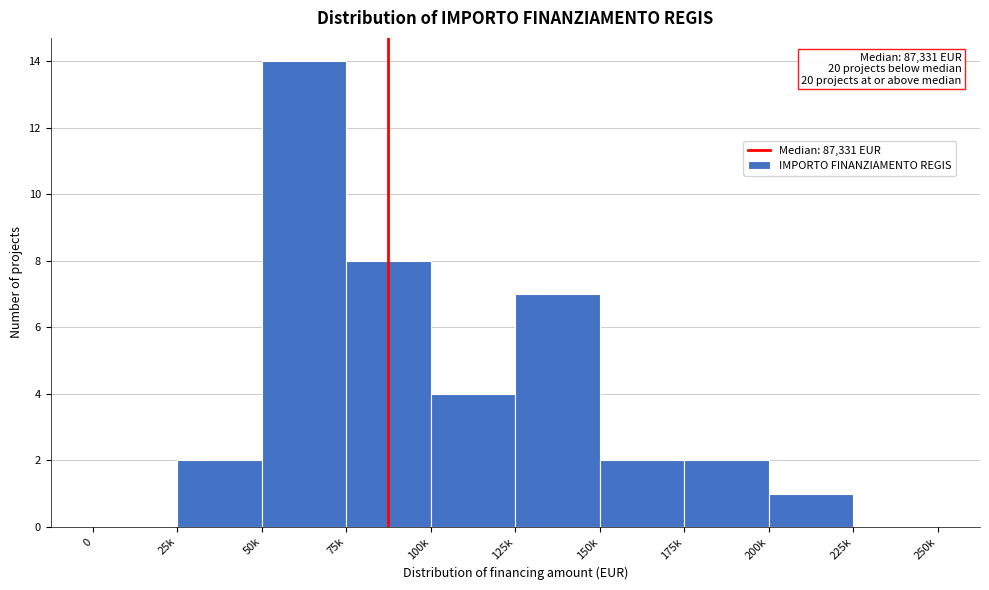

Reading right to left, transcribe all the data shown in this chart.

225k=0	200k=1	175k=2	150k=2	125k=7	100k=4	75k=8	50k=14	25k=2	0=0